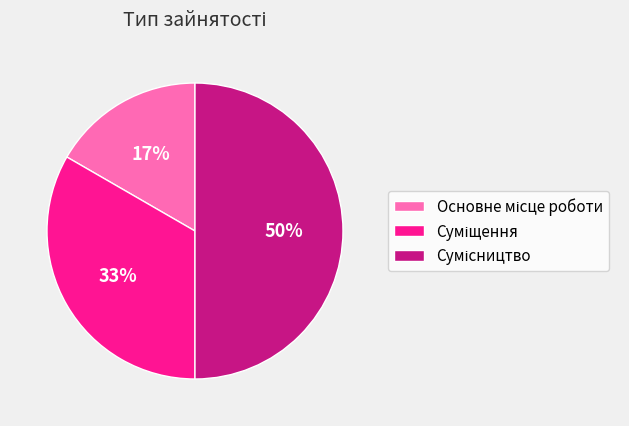

To the nearest percent, what is the average slice percentage?

33%